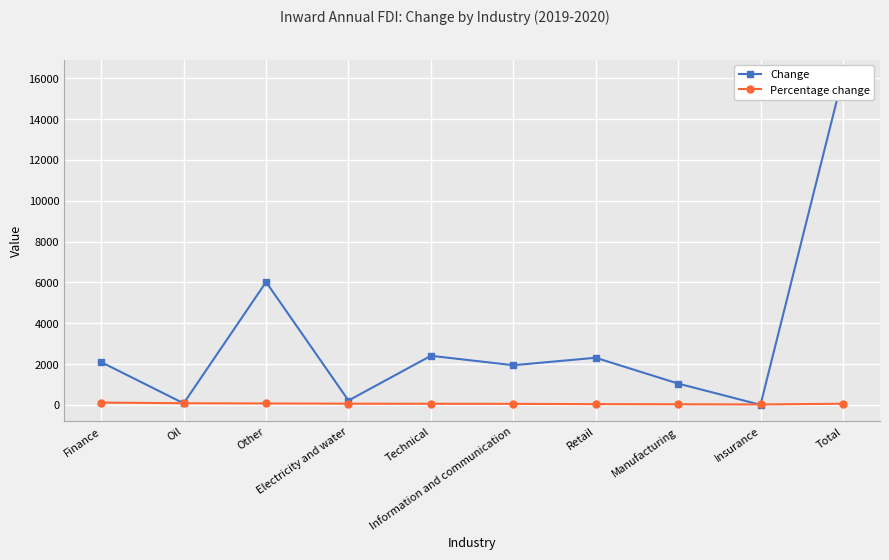

At how many categories does at least one series exceed 7833?

1